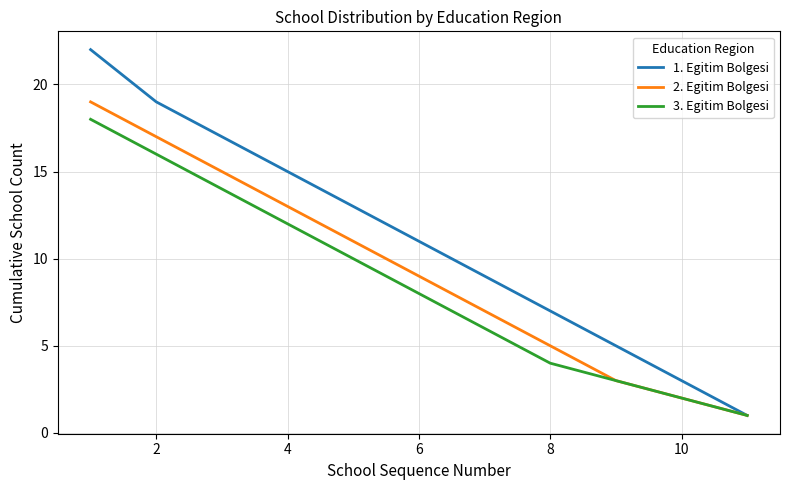

Which series has the largest total across all categories?

1. Egitim Bolgesi